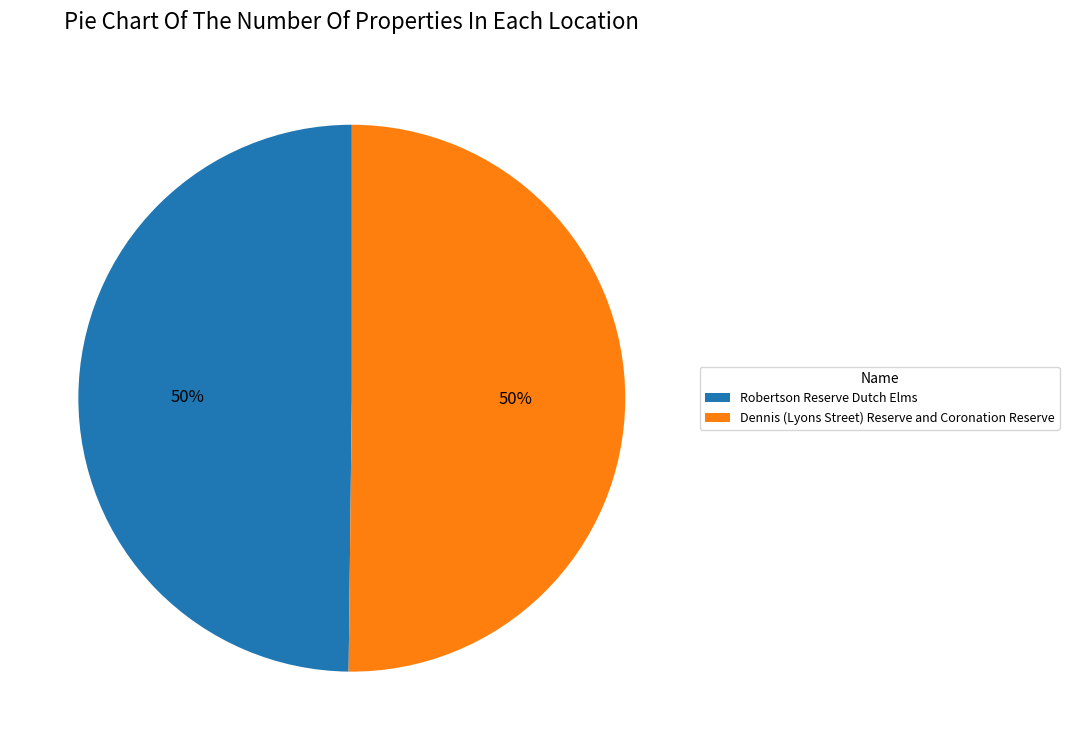

To the nearest percent, what is the average slice percentage?

50%